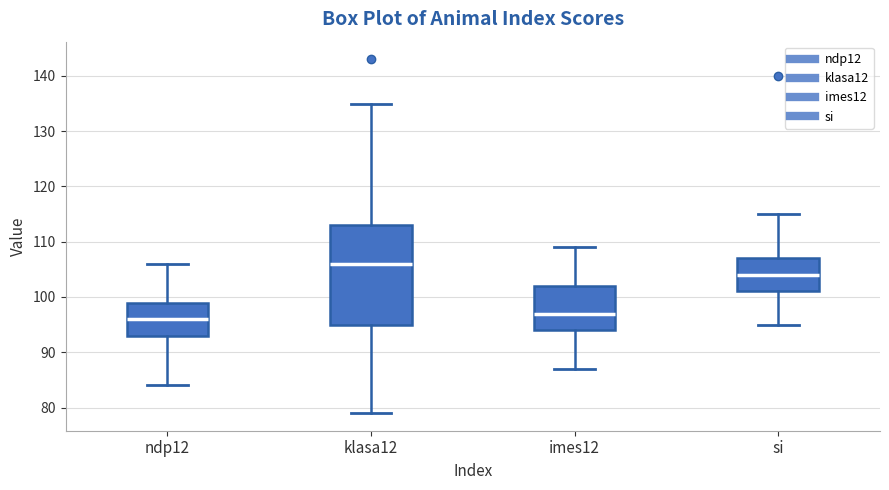

Which box's median line is the lowest?

ndp12